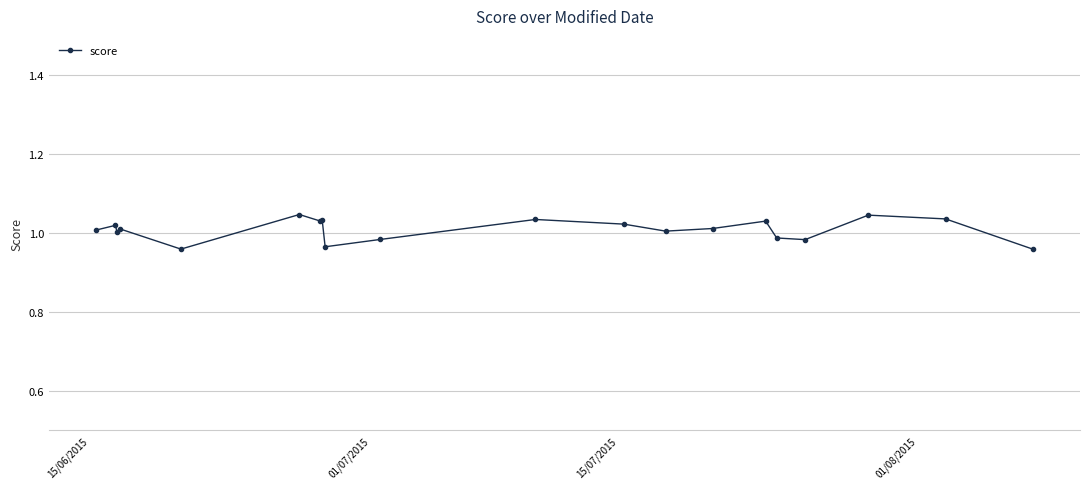

What is the sum of all values?

20.2